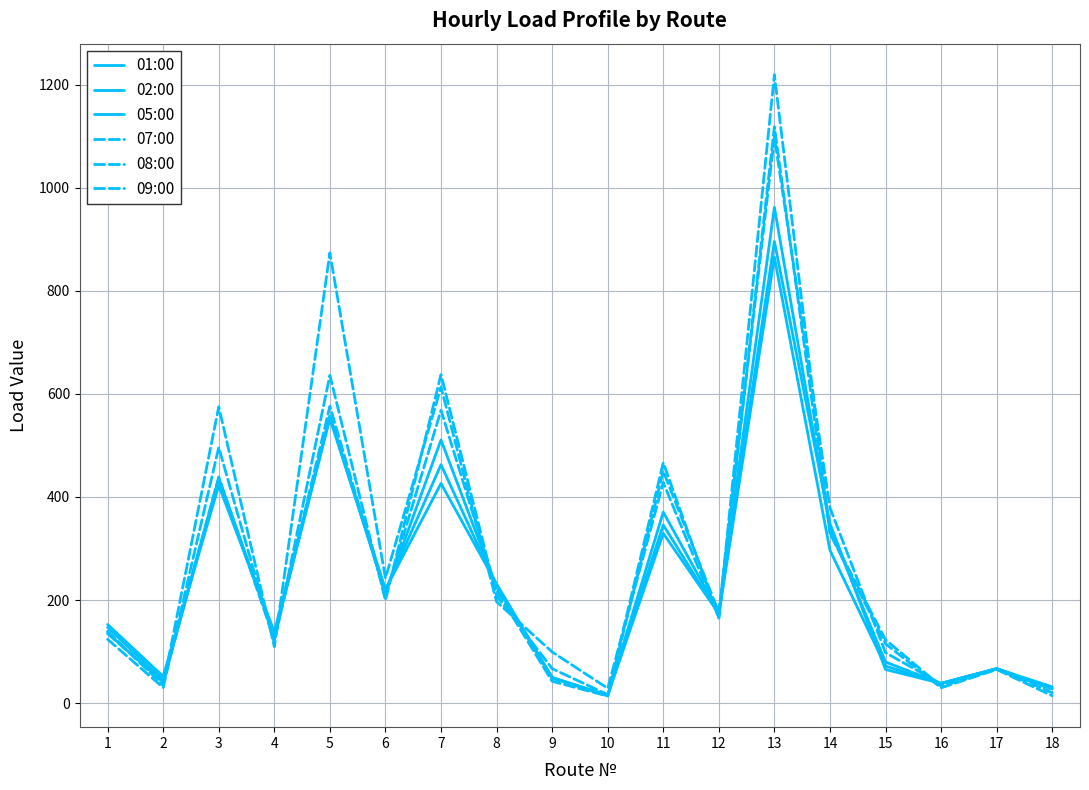

Reading left to right, transcribe all the data shown in this chart.

01:00: 146.9	44.6	436.8	131.5	556.8	213.6	510.7	225.6	49.7	14.4	370.6	175.7	961.9	339.8	79.7	38.4	66.7	27.8
02:00: 135.4	41.8	433.0	130.6	552.0	218.4	462.7	227.5	48.2	14.4	345.6	172.8	865.0	296.6	72.0	38.4	67.2	28.8
05:00: 152.6	51.8	422.4	138.2	556.8	220.8	426.2	231.4	49.7	15.8	329.3	173.8	895.7	348.5	65.3	38.4	66.7	31.7
07:00: 135.4	38.9	438.7	122.9	576.0	208.8	568.3	218.9	42.5	13.7	450.2	175.7	1098.2	379.2	97.9	37.4	66.7	26.4
08:00: 123.8	30.2	496.3	117.1	636.0	199.2	637.4	208.3	67.0	16.6	466.6	164.2	1118.4	330.2	122.9	32.6	66.2	20.2
09:00: 139.7	34.6	575.0	109.4	873.6	242.4	613.4	196.8	99.4	28.8	428.2	166.1	1219.2	329.3	115.2	29.8	65.3	14.4